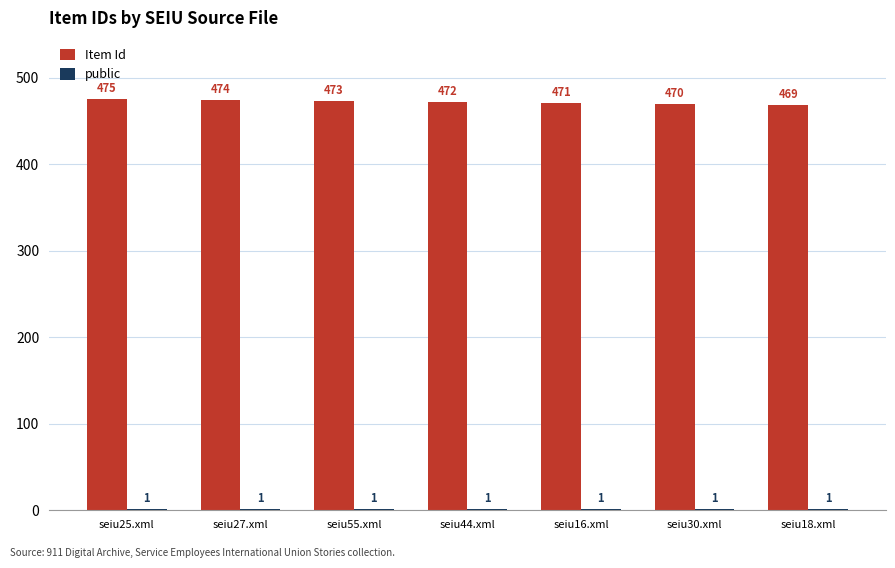

What is the sum of all Item Id values?

3304